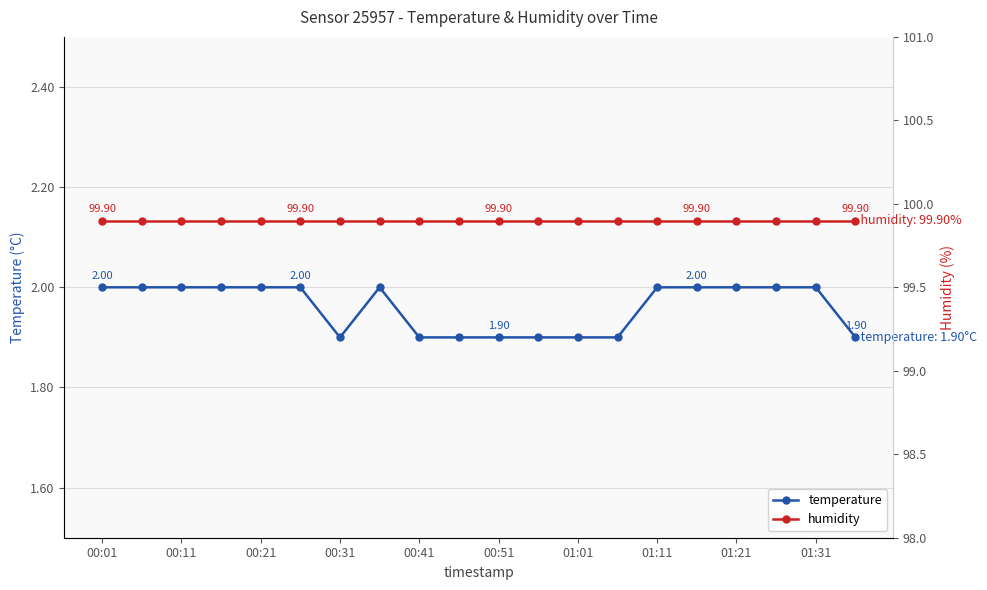

True or false: humidity has more than 1 points higher than both neighbors.

False